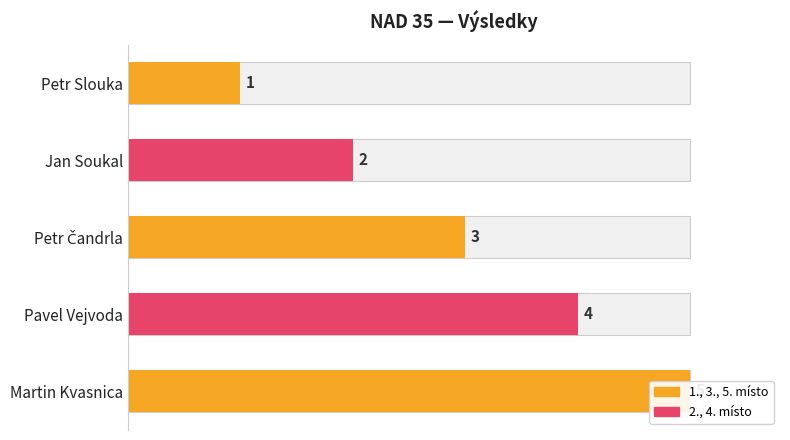

What is the smallest value displayed?

1